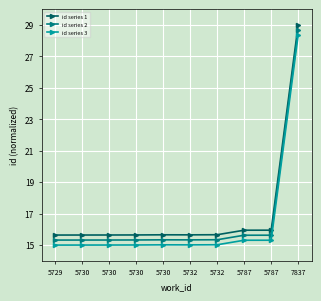

How many lines are shown in the chart?

3